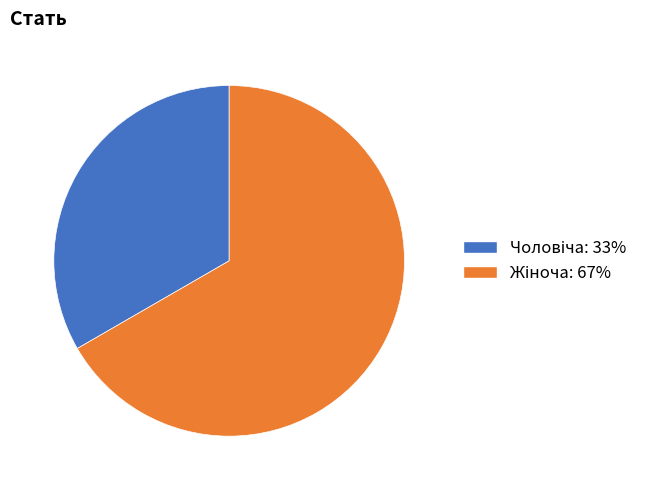

Is there a majority slice in this chart?

Yes